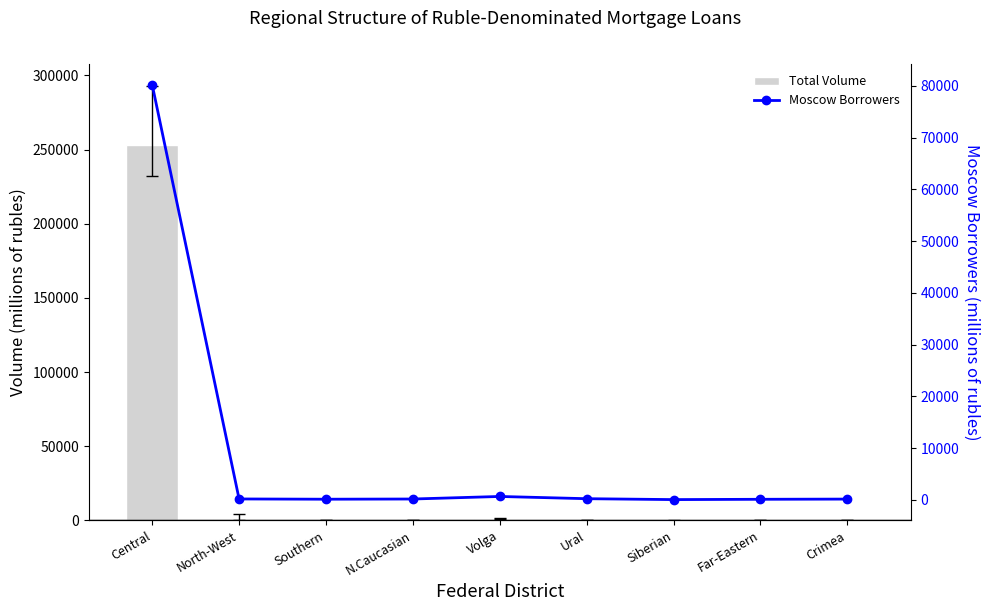

Does the chart contain any negative values?

No